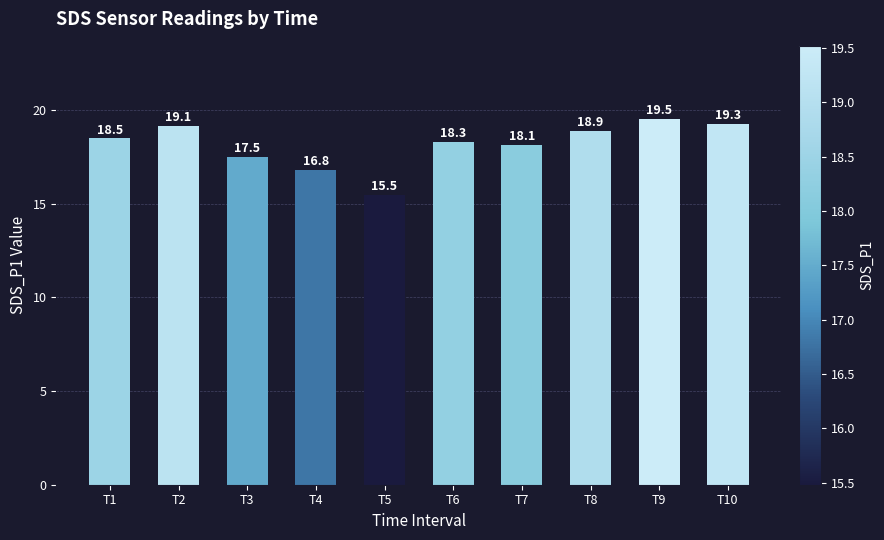

How many values are below 18?

3